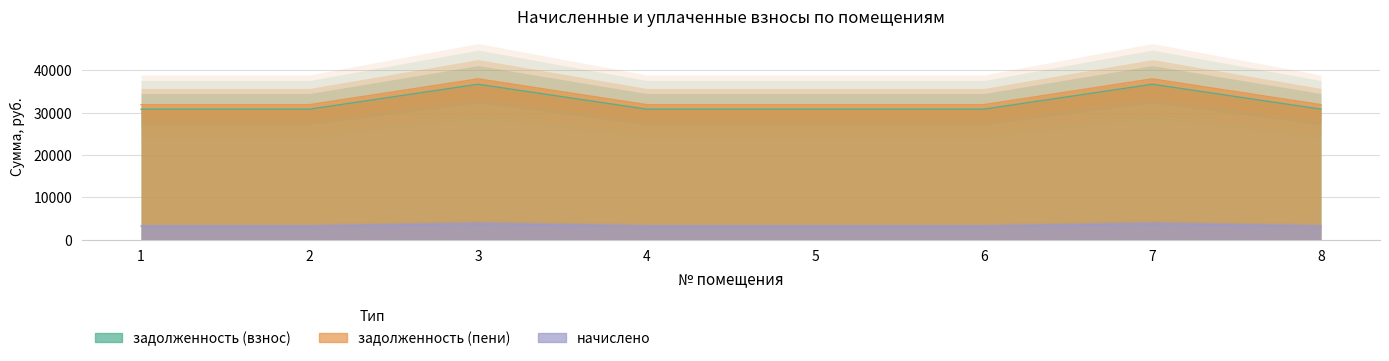

What is the difference between the начислено values at 3 and 6?

612.0